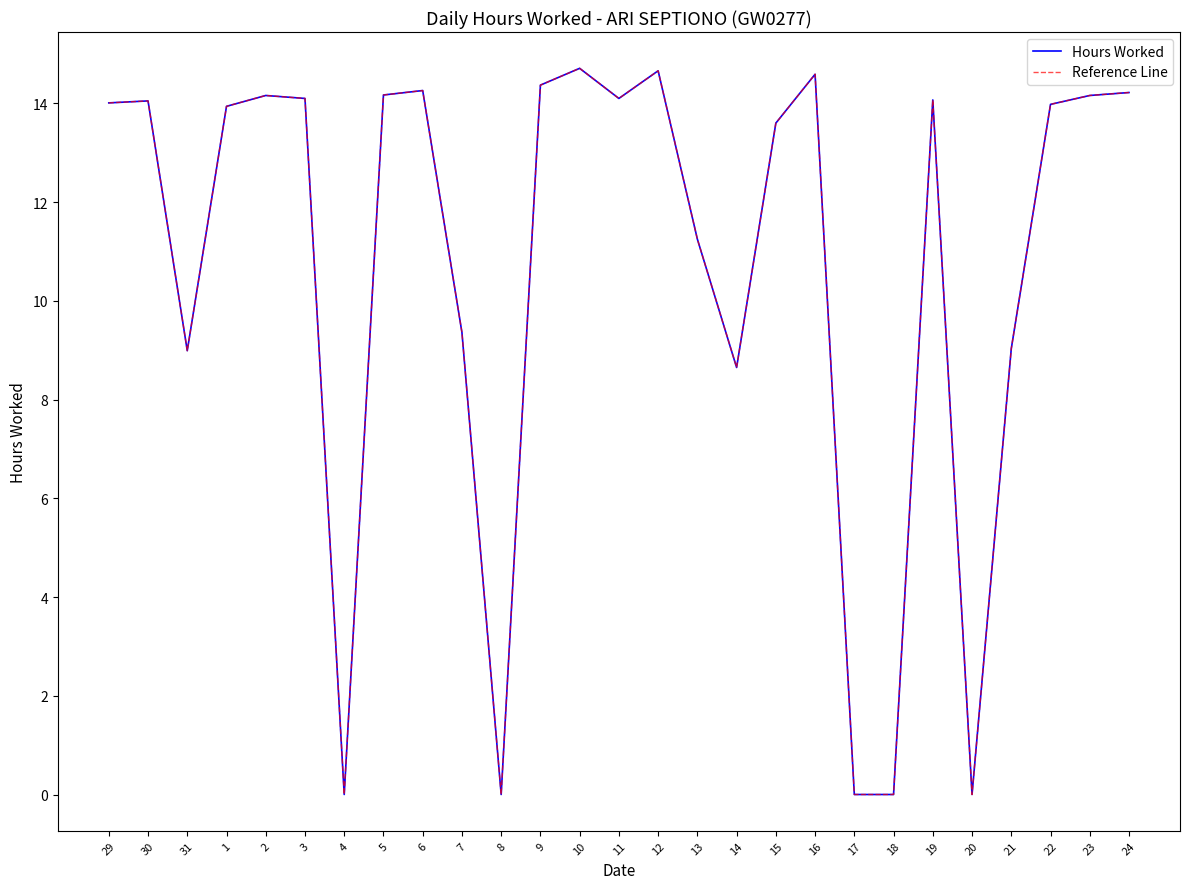

Reading right to left, list all the values displayed in this chart.

Hours Worked: 14.2	14.2	14.0	9.0	0.0	14.1	0.0	0.0	14.6	13.6	8.7	11.2	14.7	14.1	14.7	14.4	0.0	9.4	14.3	14.2	0.0	14.1	14.2	13.9	9.0	14.1	14.0
Reference Line: 14.2	14.2	14.0	9.0	0.0	14.1	0.0	0.0	14.6	13.6	8.7	11.2	14.7	14.1	14.7	14.4	0.0	9.4	14.3	14.2	0.0	14.1	14.2	13.9	9.0	14.1	14.0